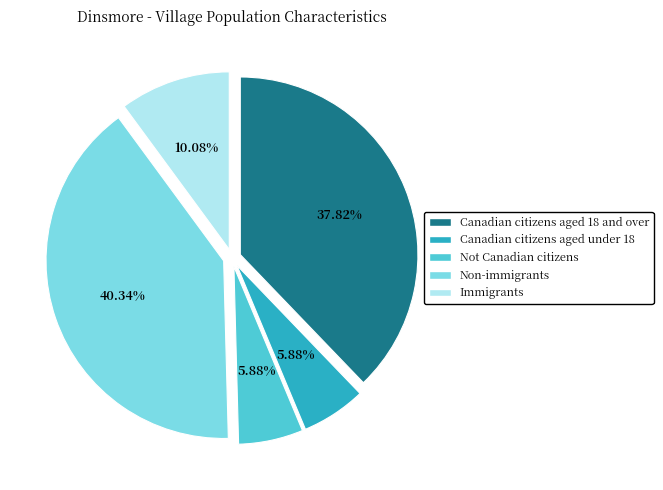

What is the largest slice in the pie chart?

Non-immigrants